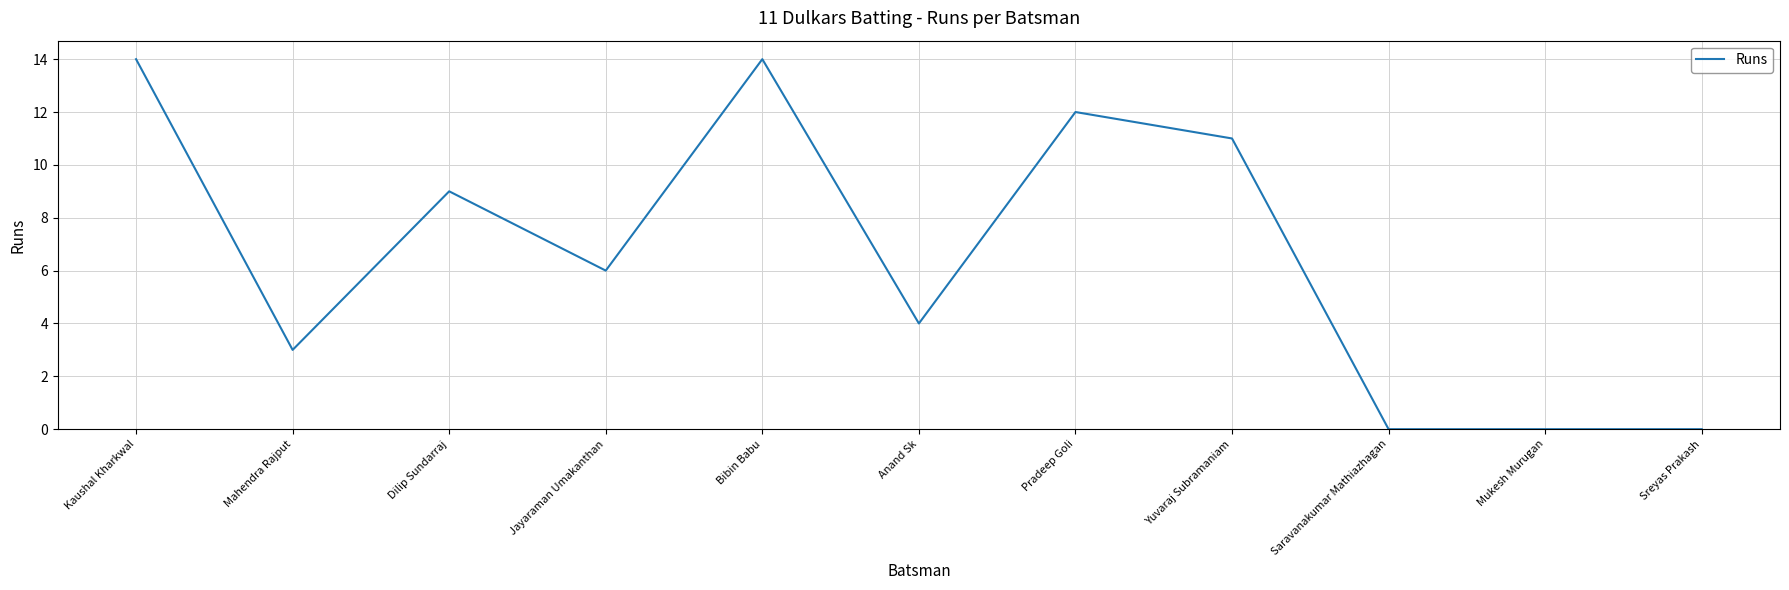

What is the greatest value displayed?

14